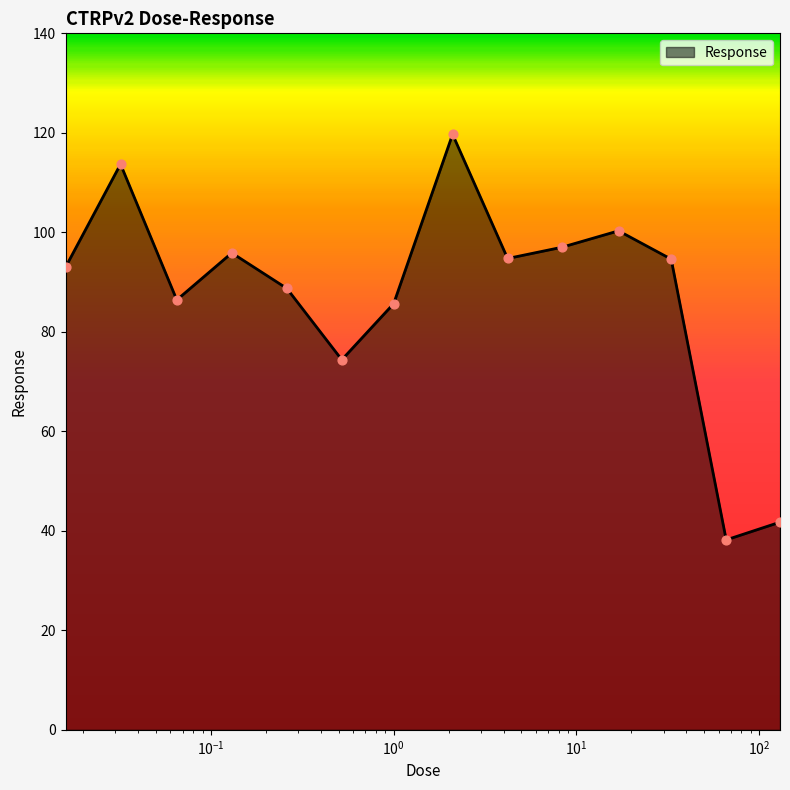

What is the difference between the maximum and minimum values?

81.5